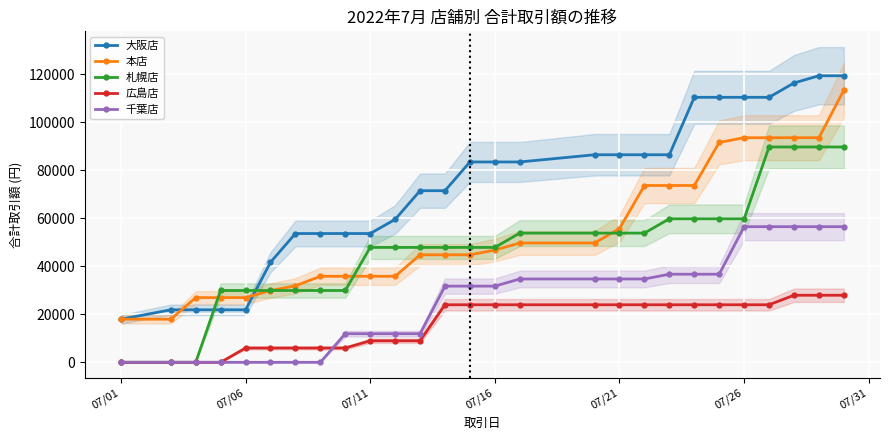

How many values in the 広島店 series are below 23960?

12